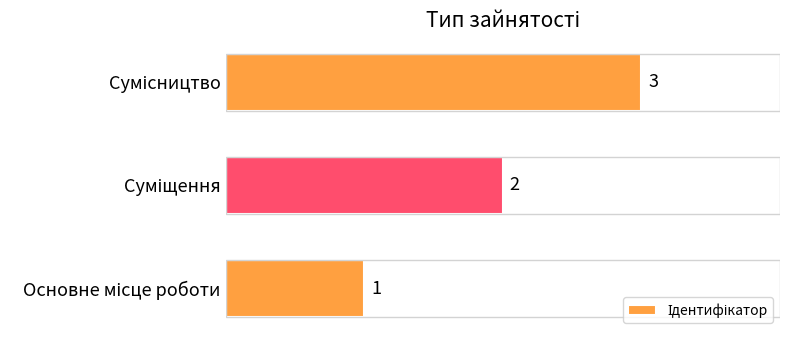

What is the greatest value displayed?

3